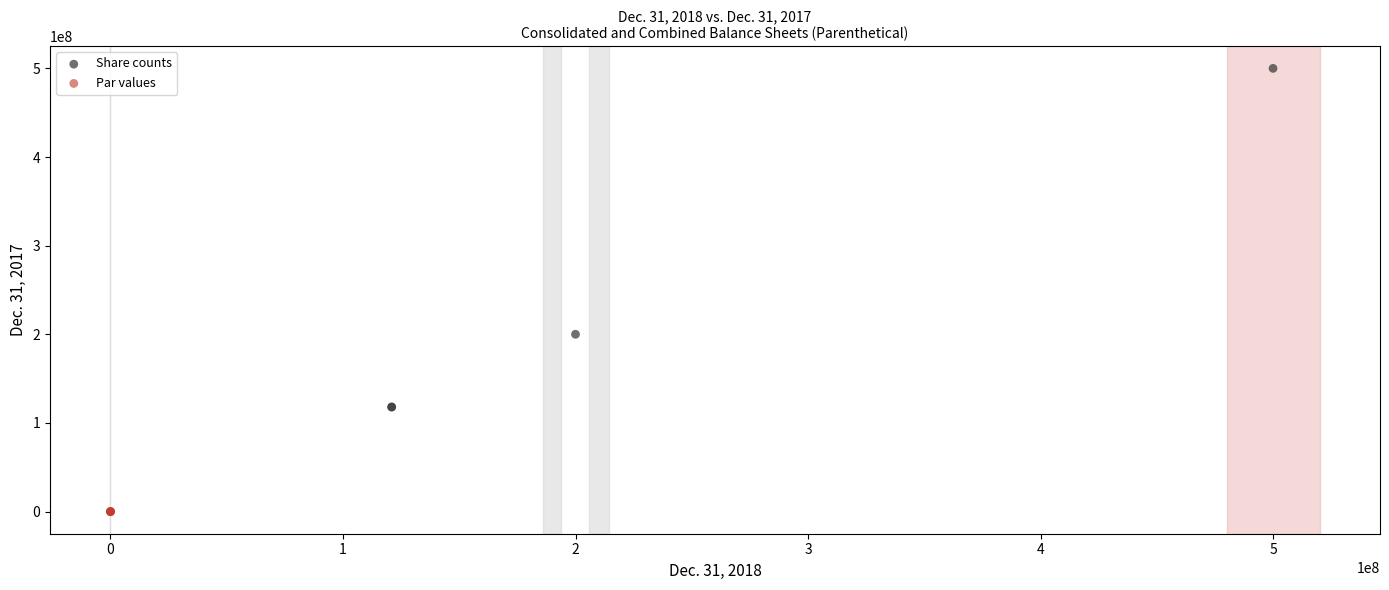

Which series has the largest Y range (max minus min)?

Share counts